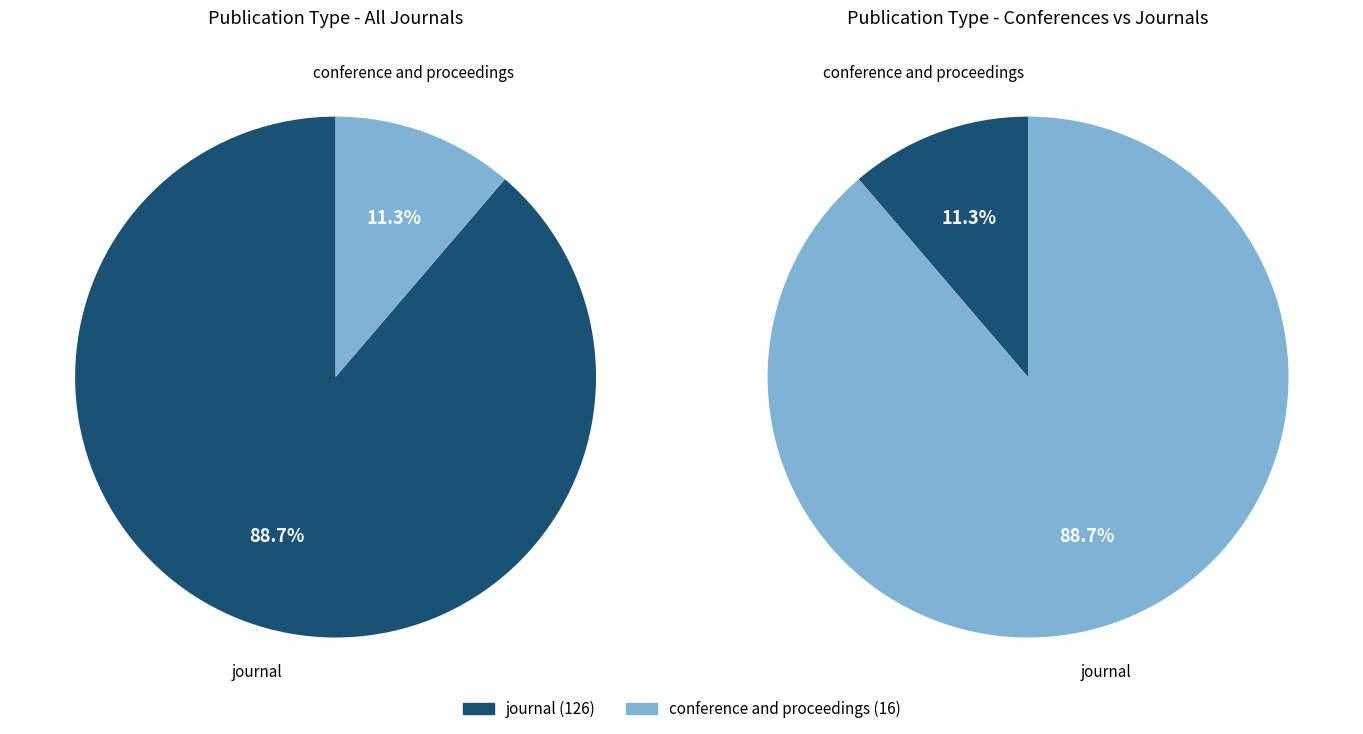

Is there a majority slice in this chart?

Yes